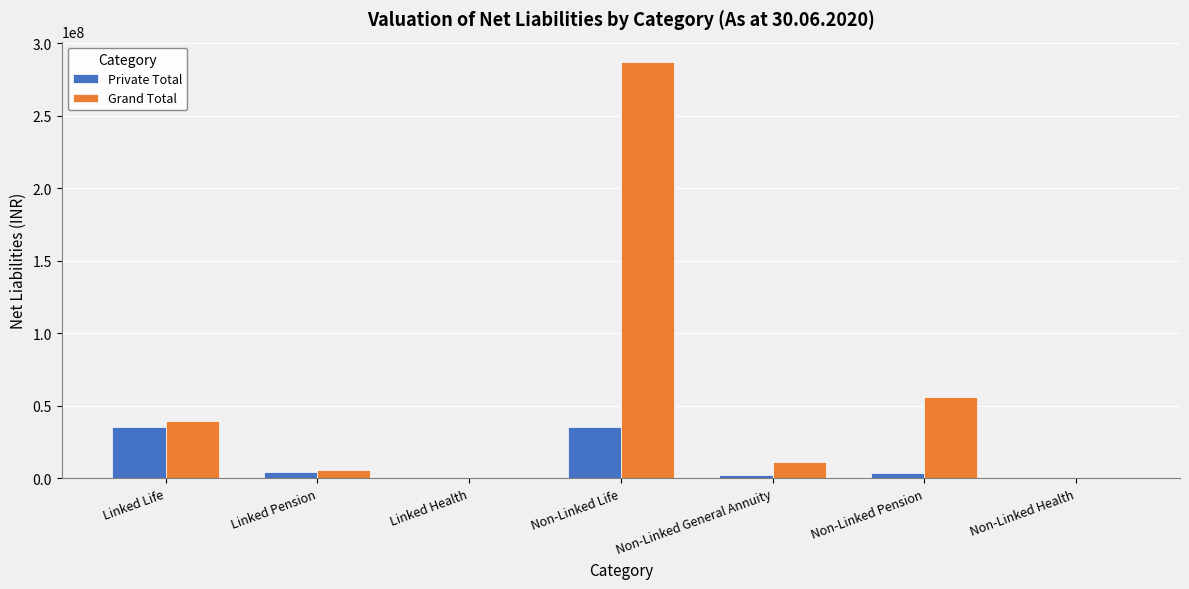

How many groups of bars are there?

7